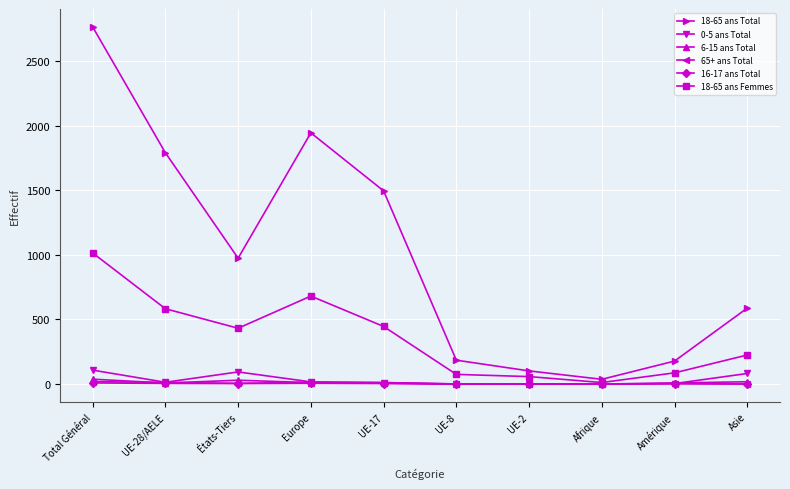

True or false: 16-17 ans Total and 18-65 ans Total intersect in this chart.

False